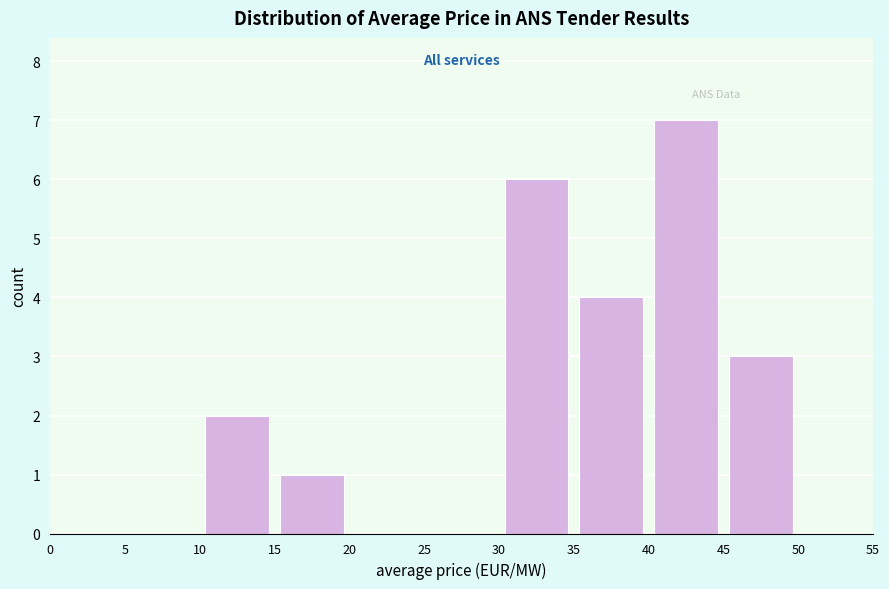

Reading left to right, list every bar in this chart as the range it spans on the x-axis followed by its height. The values are not printed on the chart, so give them approximately, as read against the axis.

0 to 5: 0
5 to 10: 0
10 to 15: 2
15 to 20: 1
20 to 25: 0
25 to 30: 0
30 to 35: 6
35 to 40: 4
40 to 45: 7
45 to 50: 3
50 to 55: 0